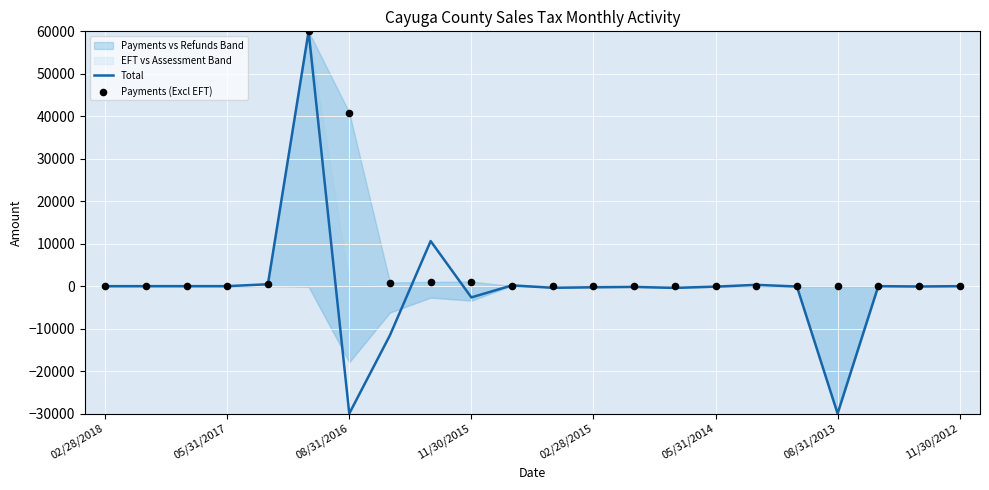

What is the lowest value of the Total series?

-30000.0